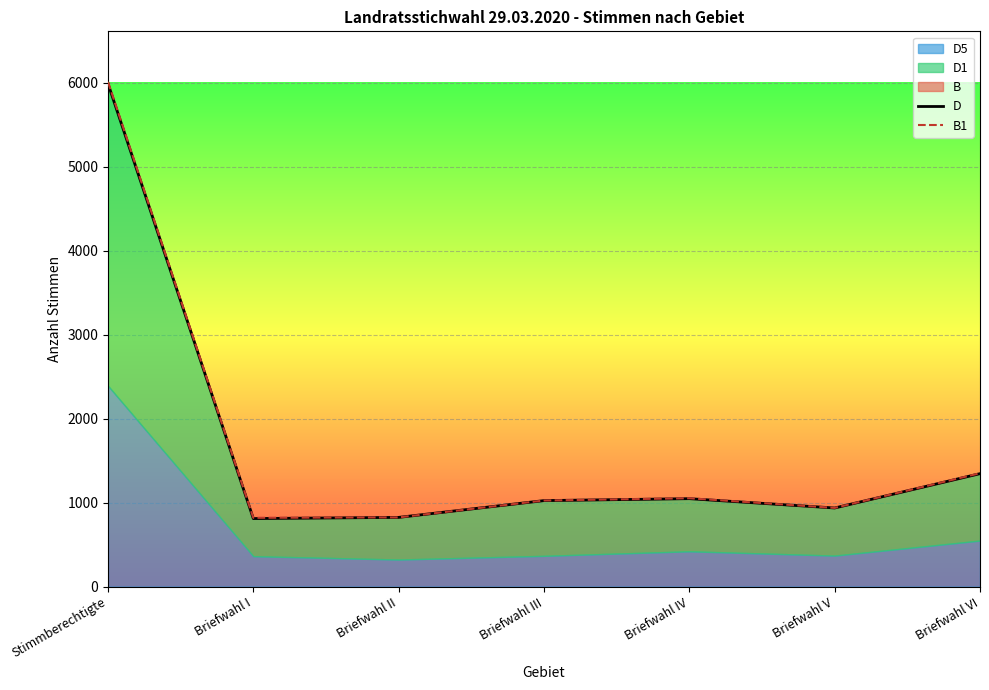

Which series changed the most between Briefwahl II and Briefwahl VI?

B1